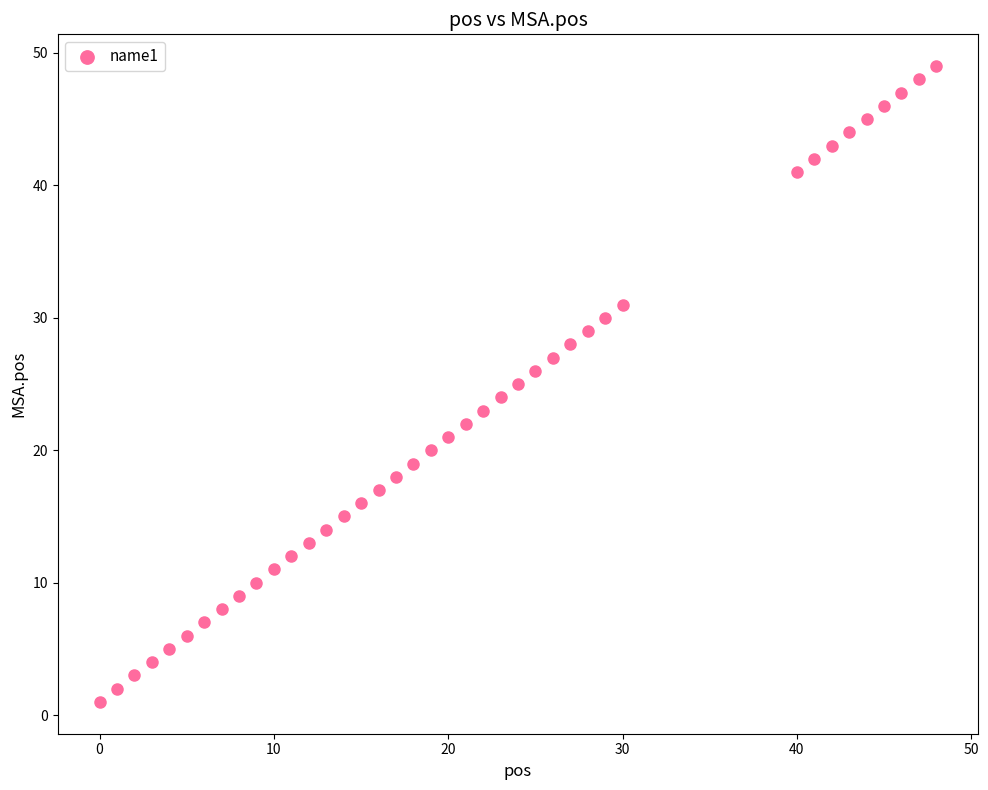

What is the range of Y values (max minus min)?

48